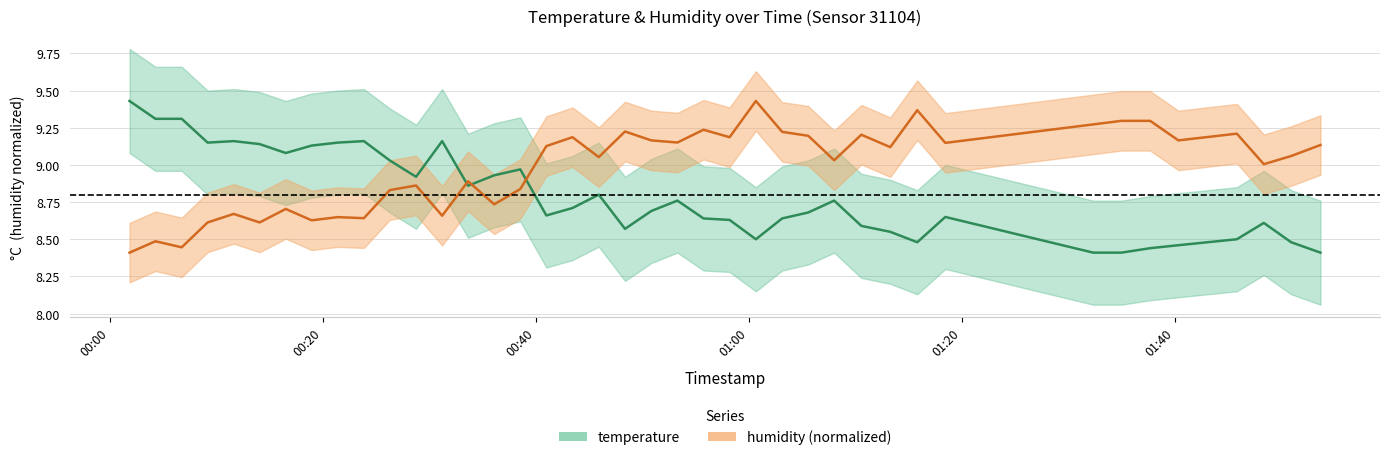

What is the label of the 19th point from the right?

2023-05-08T00:53:18